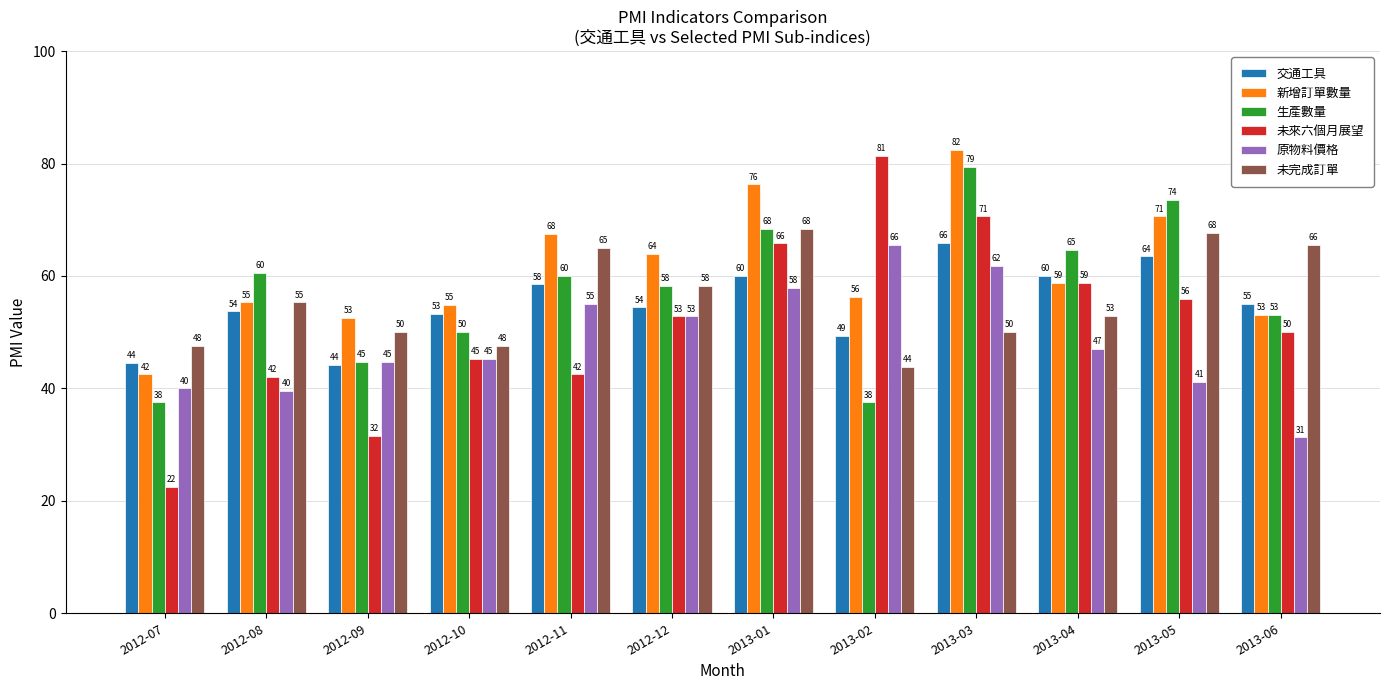

How many data points does each series have?

12